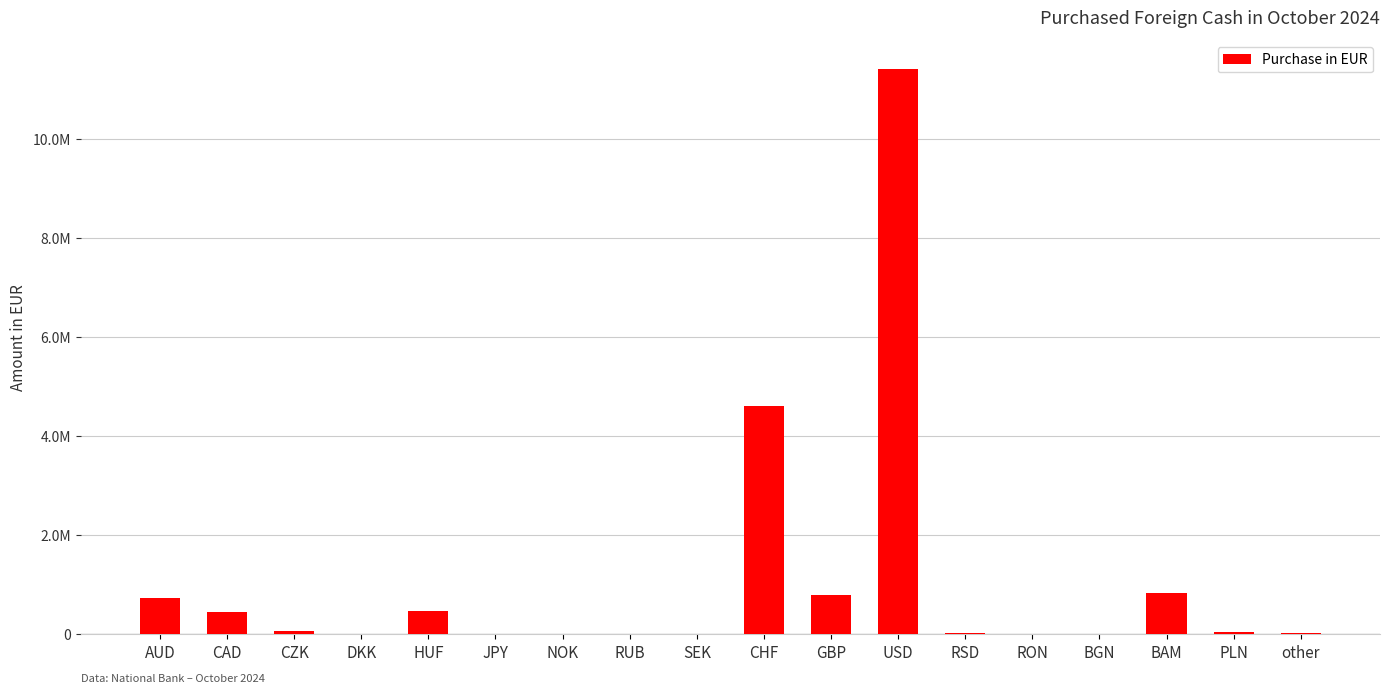

Are the bars horizontal?

No